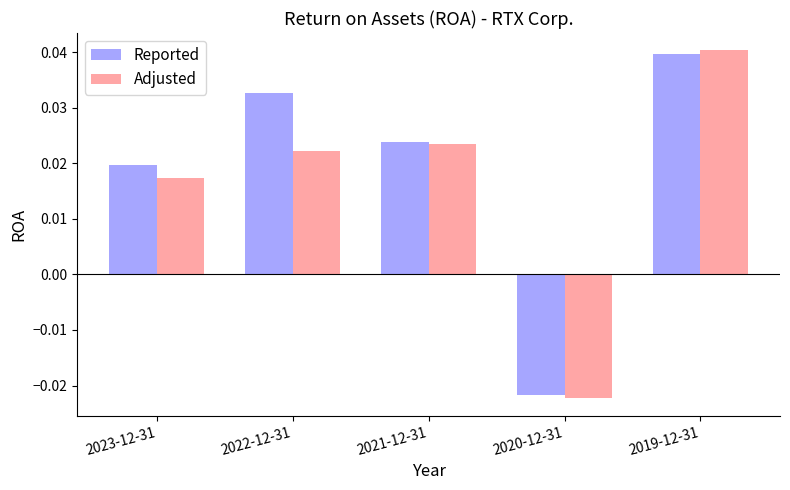

How many data points in Adjusted are less than 0?

1